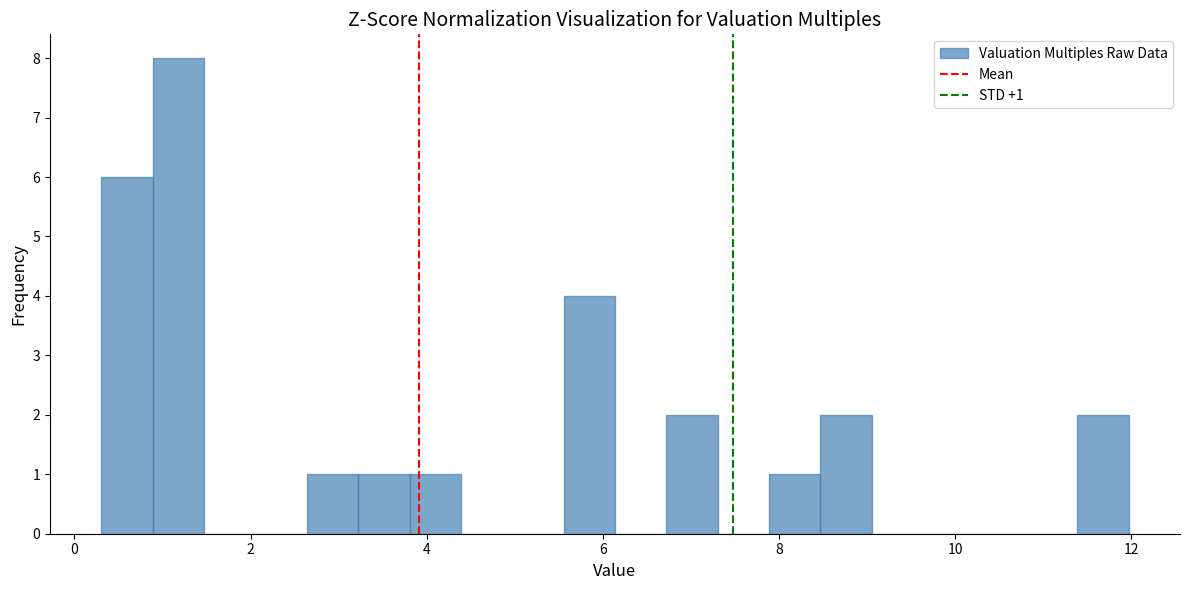

Read against the x-axis, roughly where is the centre of the tallest bar?

1.2